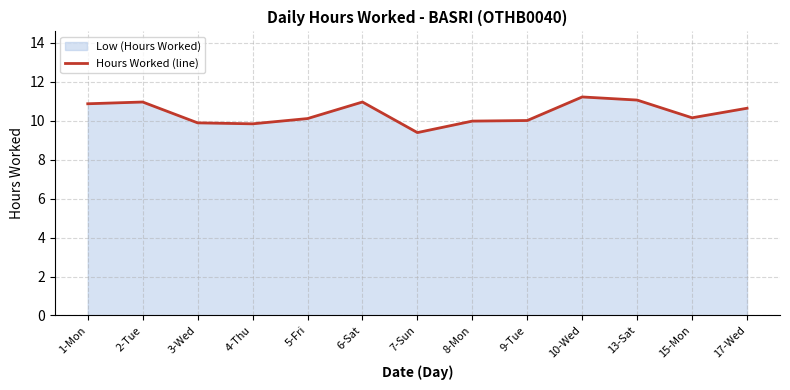

At which label is the value closest to 10?

9-Tue